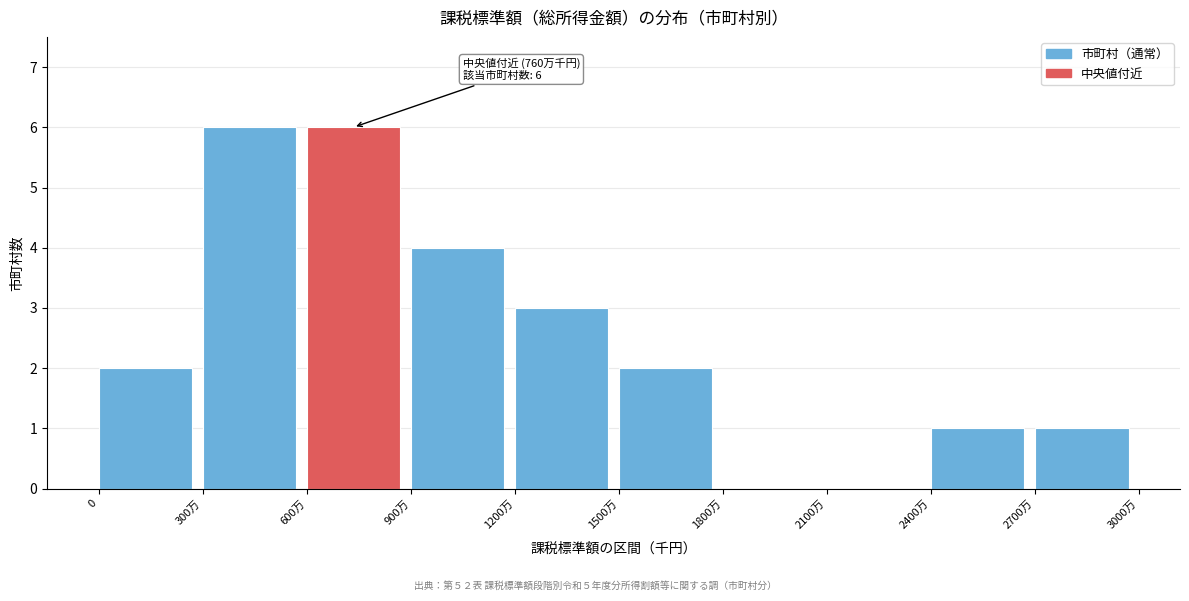

Reading left to right, what are all the values shown in this chart?

0=2	300万=6	600万=6	900万=4	1200万=3	1500万=2	1800万=0	2100万=0	2400万=1	2700万=1